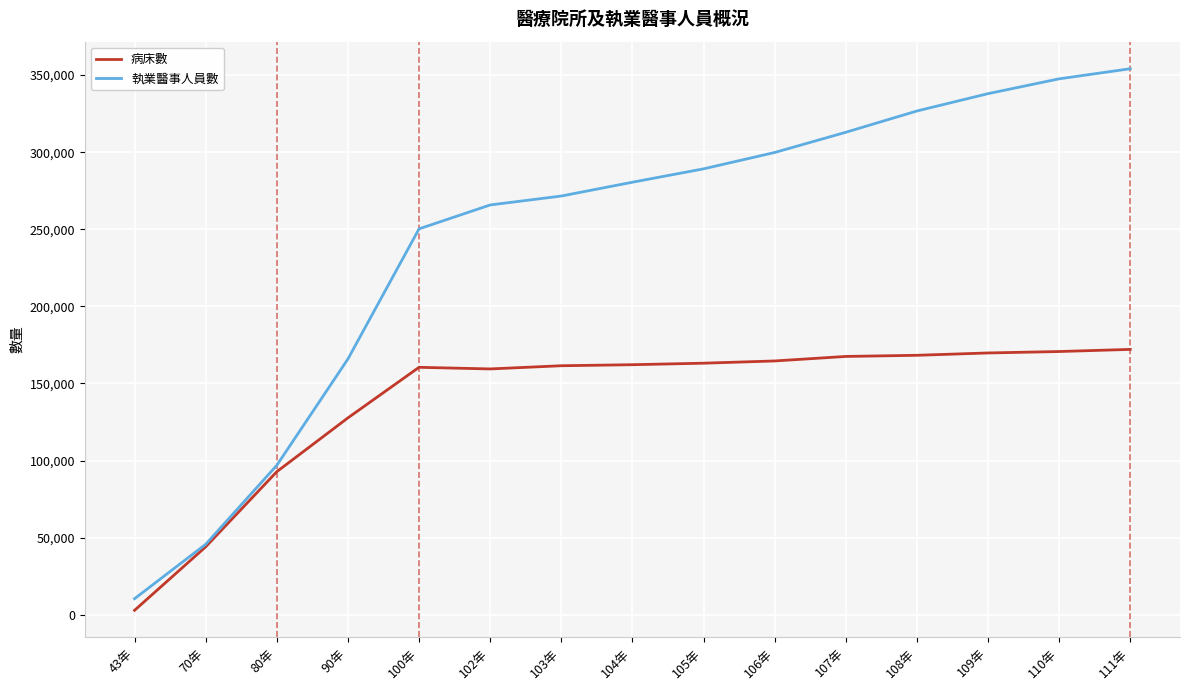

What is the sum of the 病床數 values at 100年 and 105年?

323620